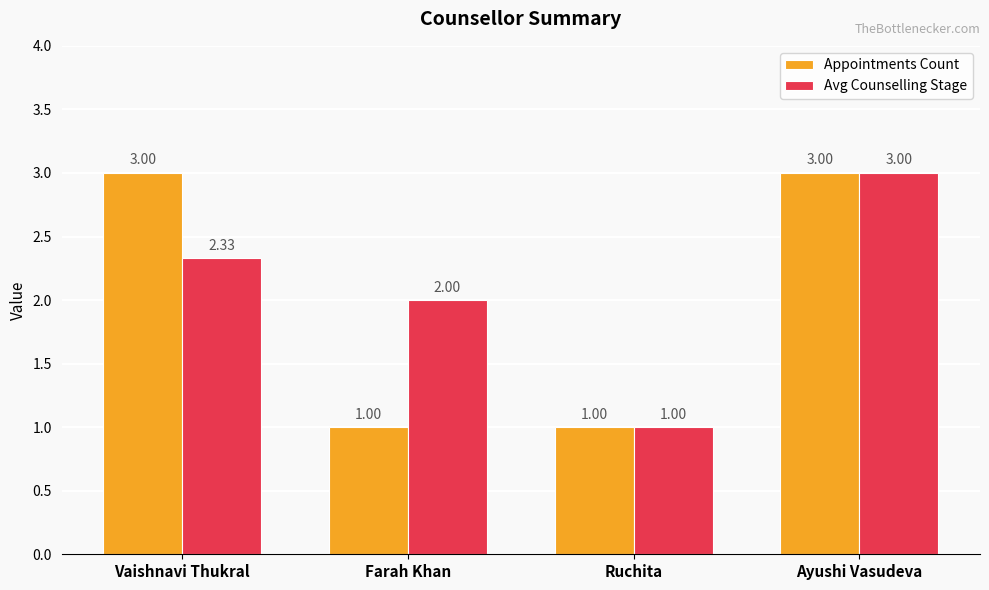

List the labels in order of Avg Counselling Stage value, largest first.

Ayushi Vasudeva, Vaishnavi Thukral, Farah Khan, Ruchita